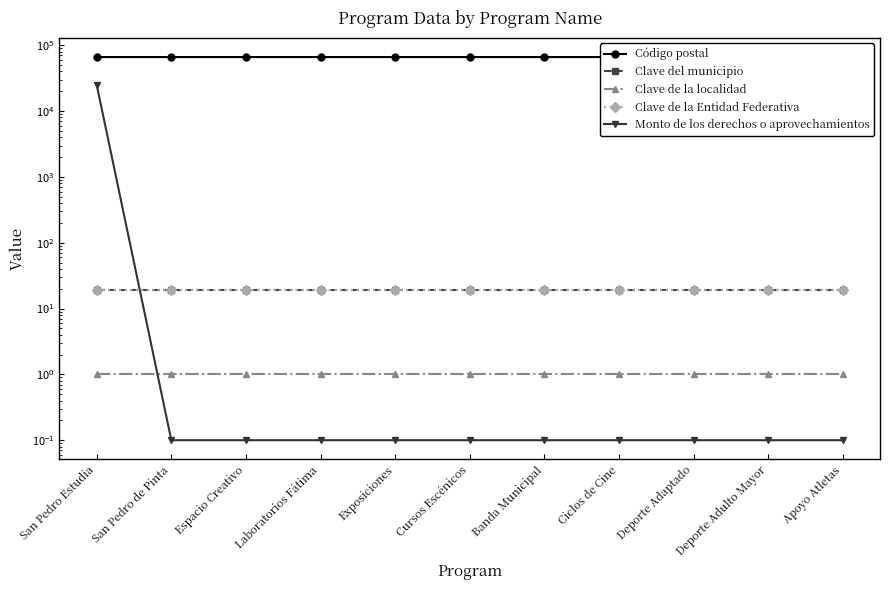

Is this an area chart (filled region under the line)?

No